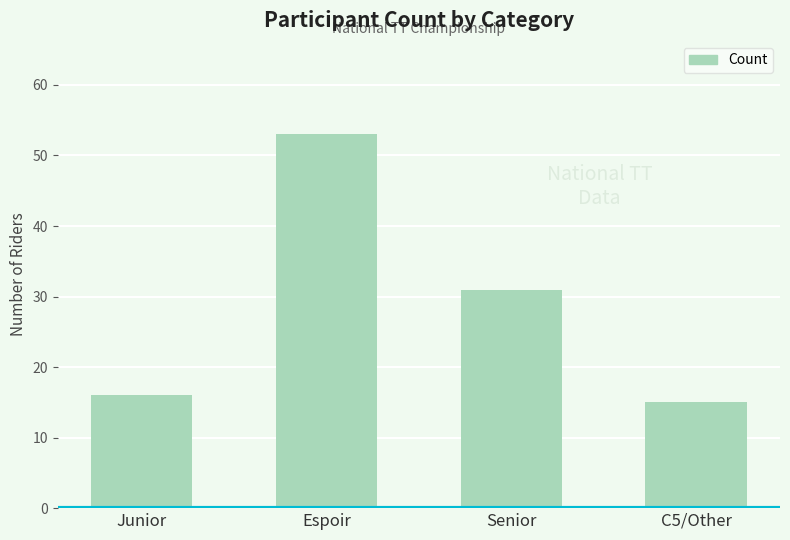

Between Senior and C5/Other, which is larger?

Senior